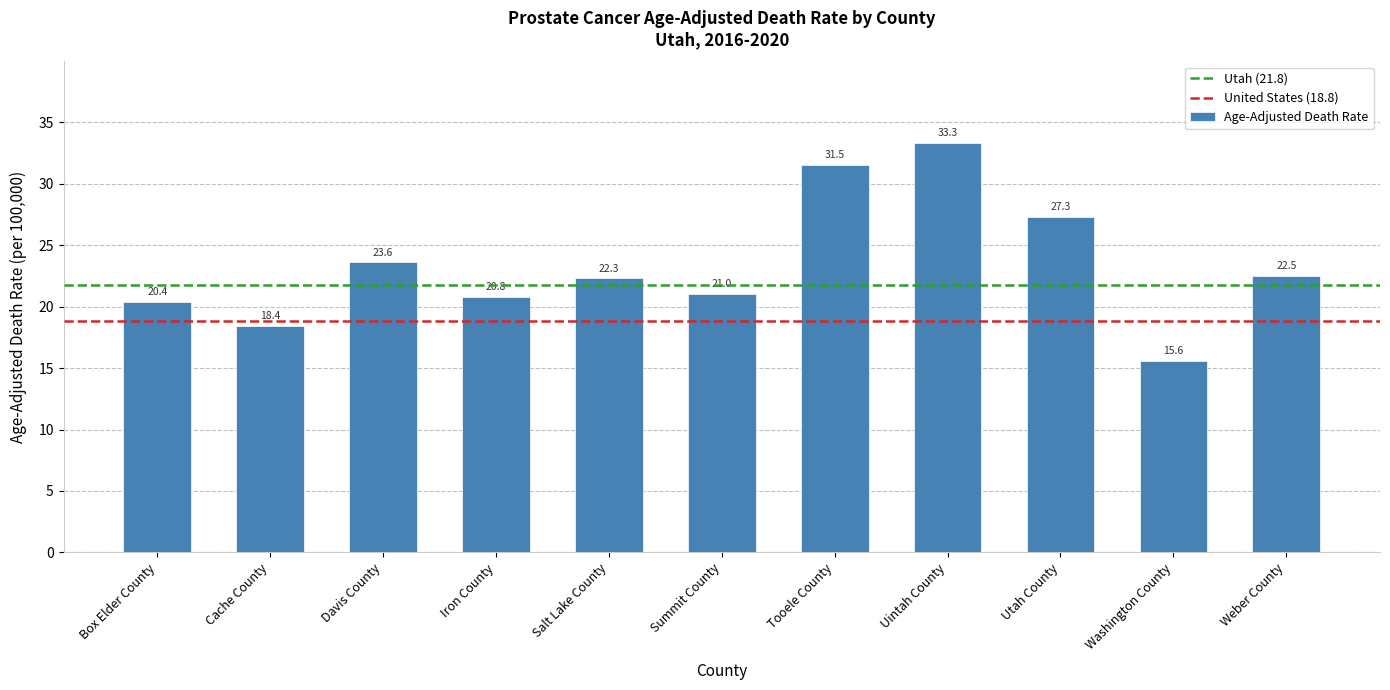

What is the minimum value shown in the chart?

15.6